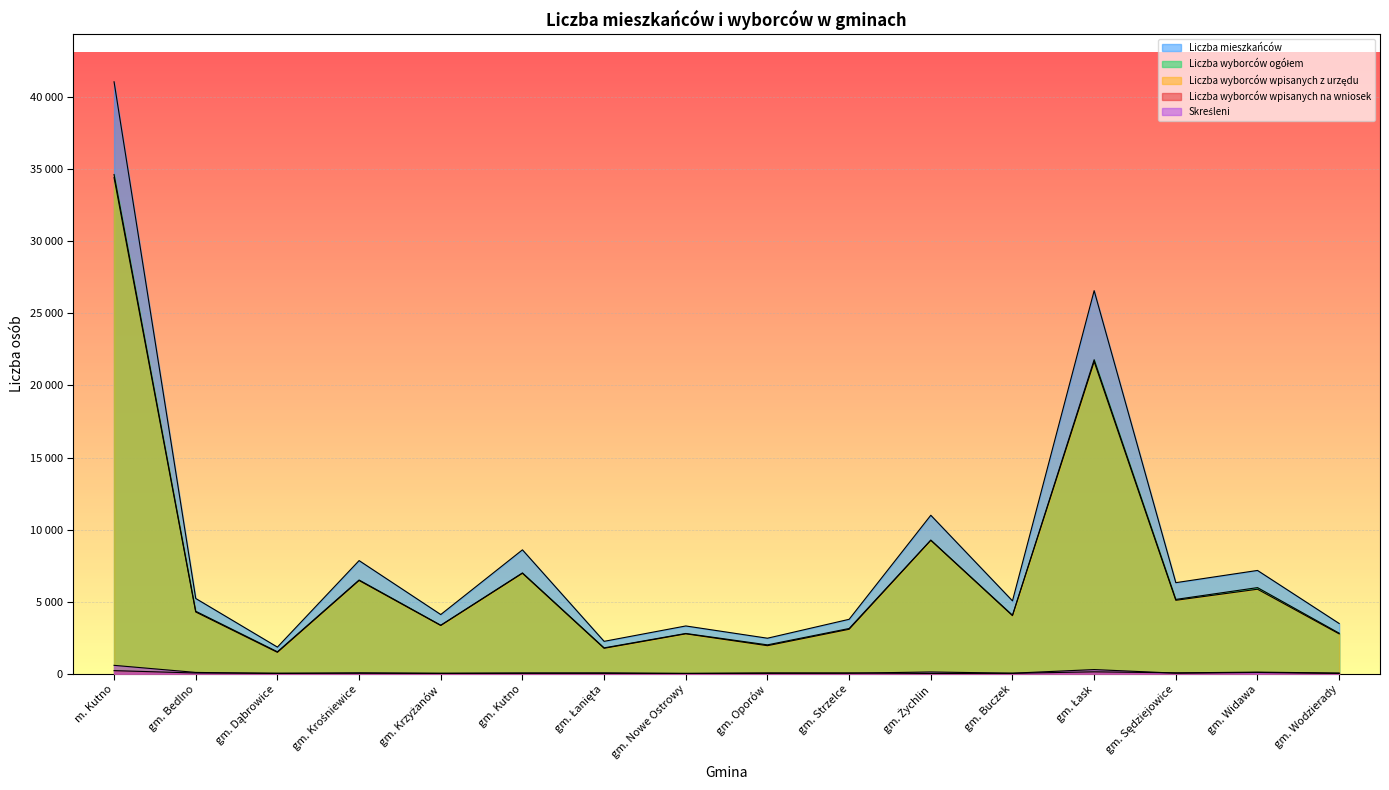

Where is the first local minimum for Liczba wyborców ogółem?

gm. Dąbrowice